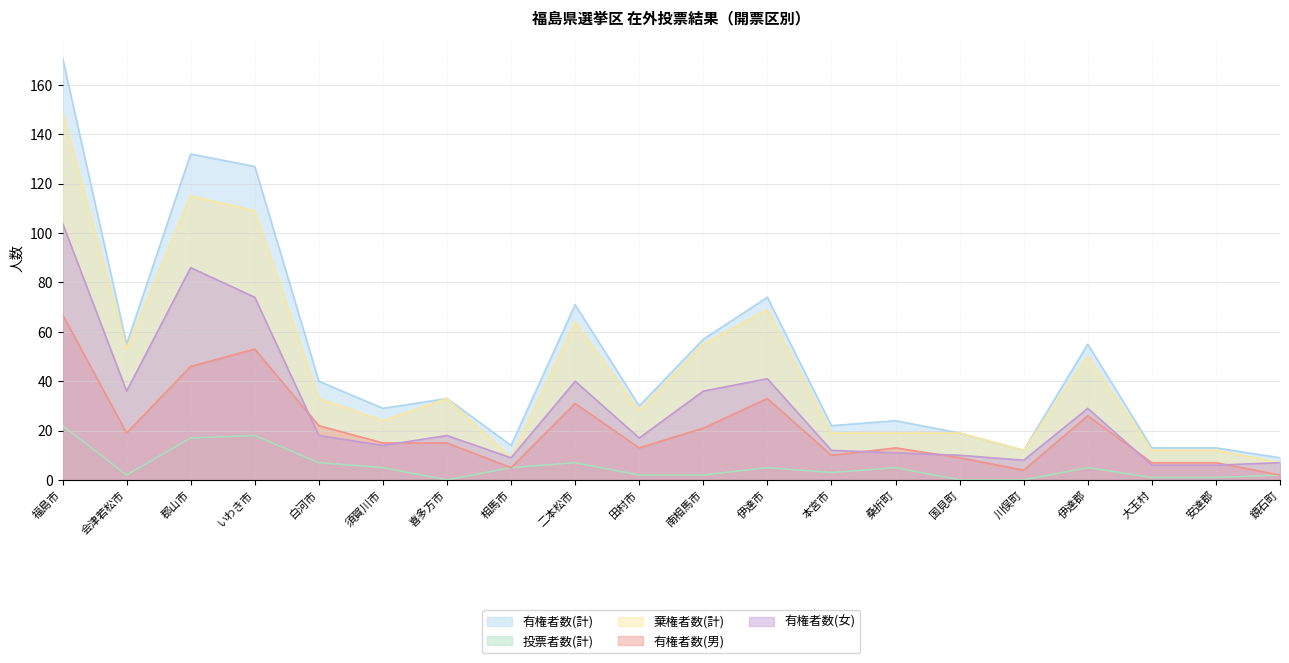

True or false: 有権者数(計) has a value of 13 at 桑折町.

False